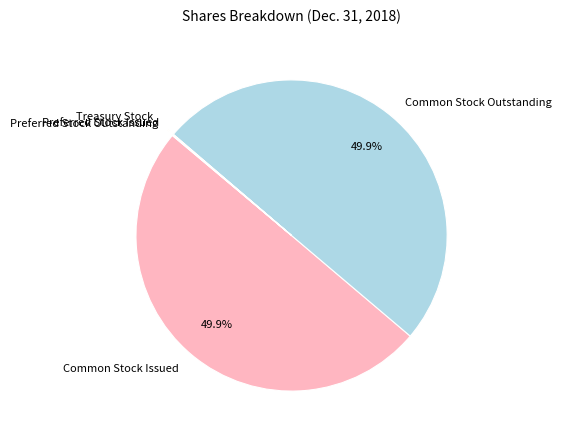

To the nearest percent, what is the average slice percentage?

20%